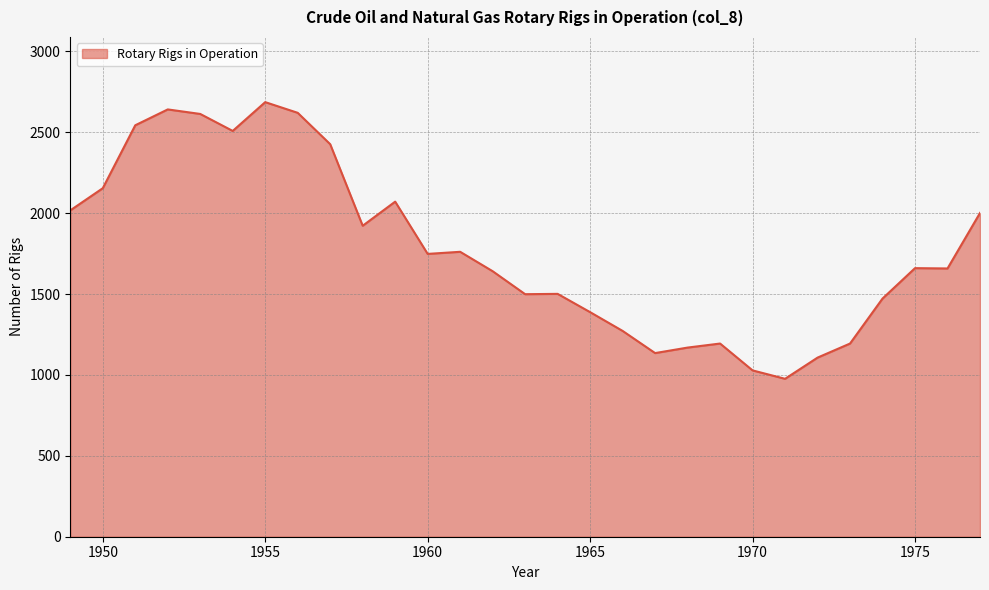

What is the minimum value shown in the chart?

976